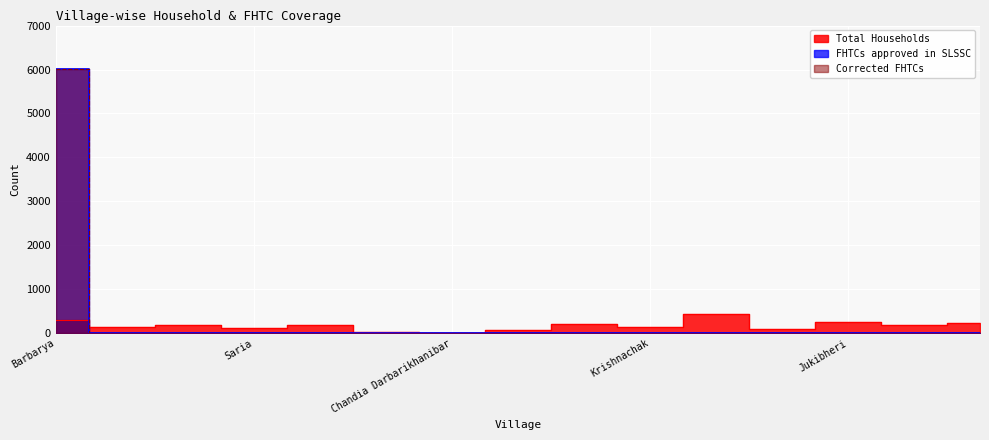

The value of Total Households at Olma is 98. True or false?

True